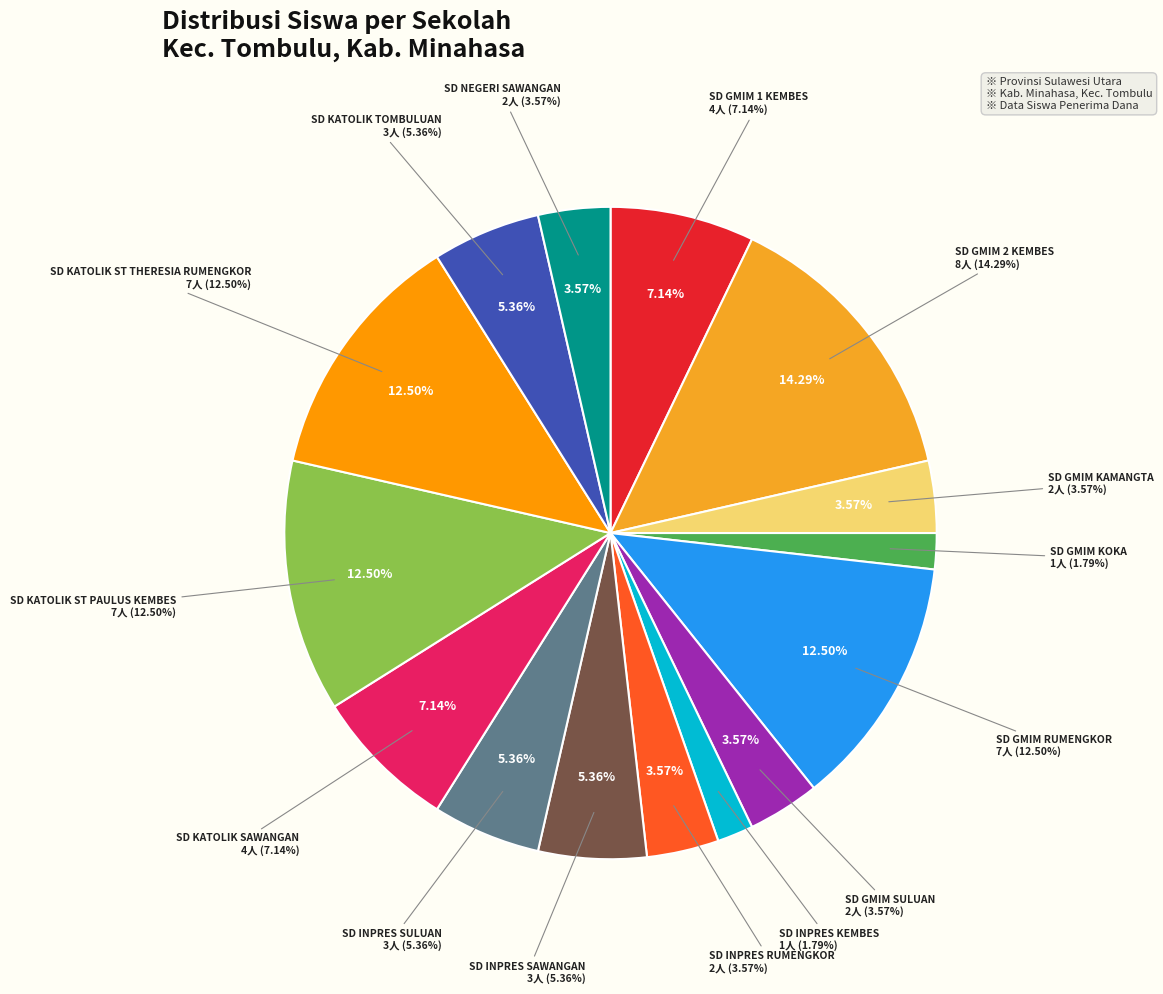

What is the change in value from SD GMIM 1 KEMBES to SD NEGERI SAWANGAN?

-2